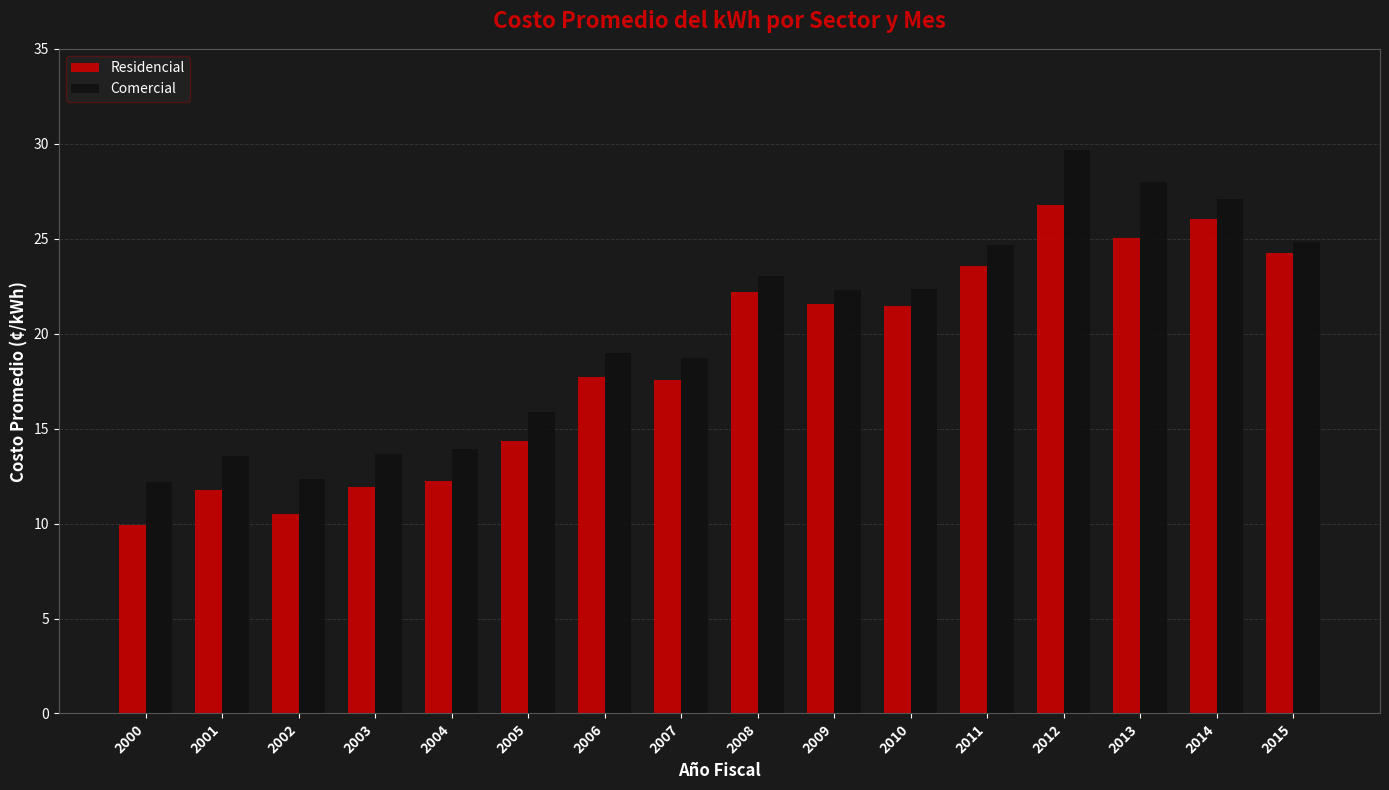

What are all the series names shown in the legend?

Residencial, Comercial